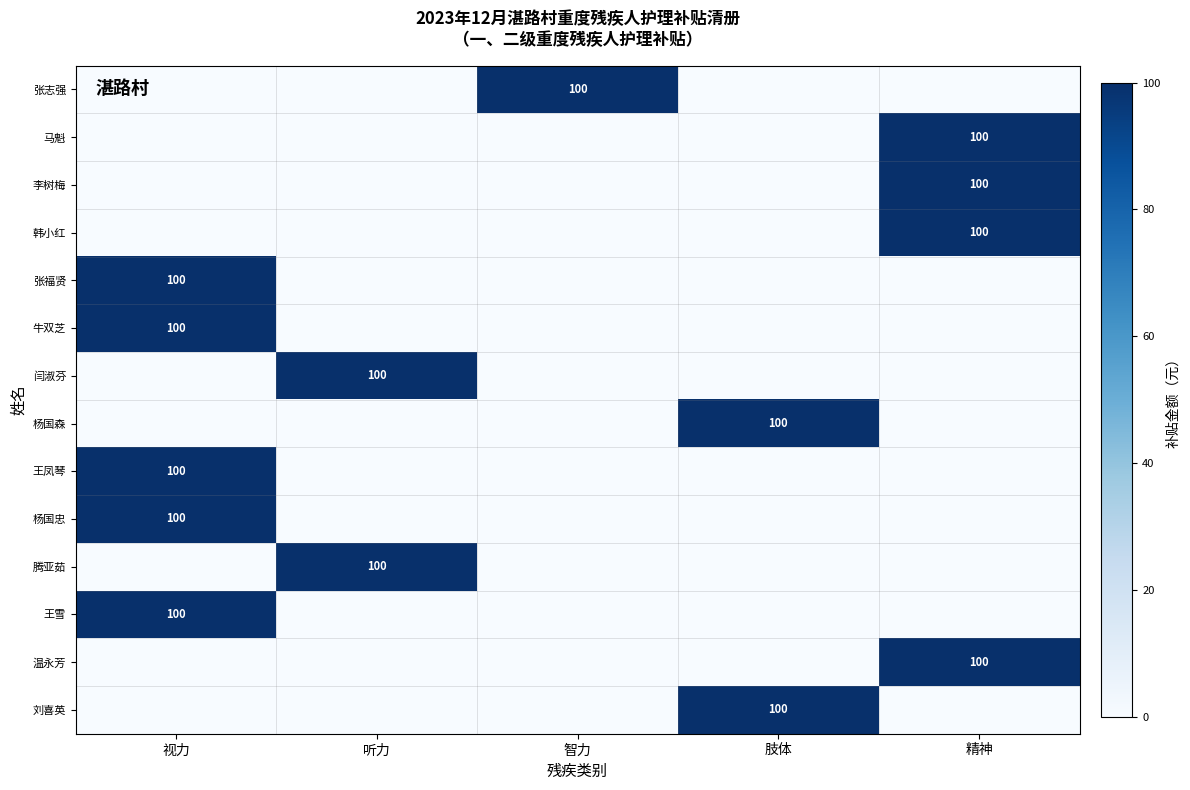

True or false: 闫淑芬 has a value of 168 at 听力.

False